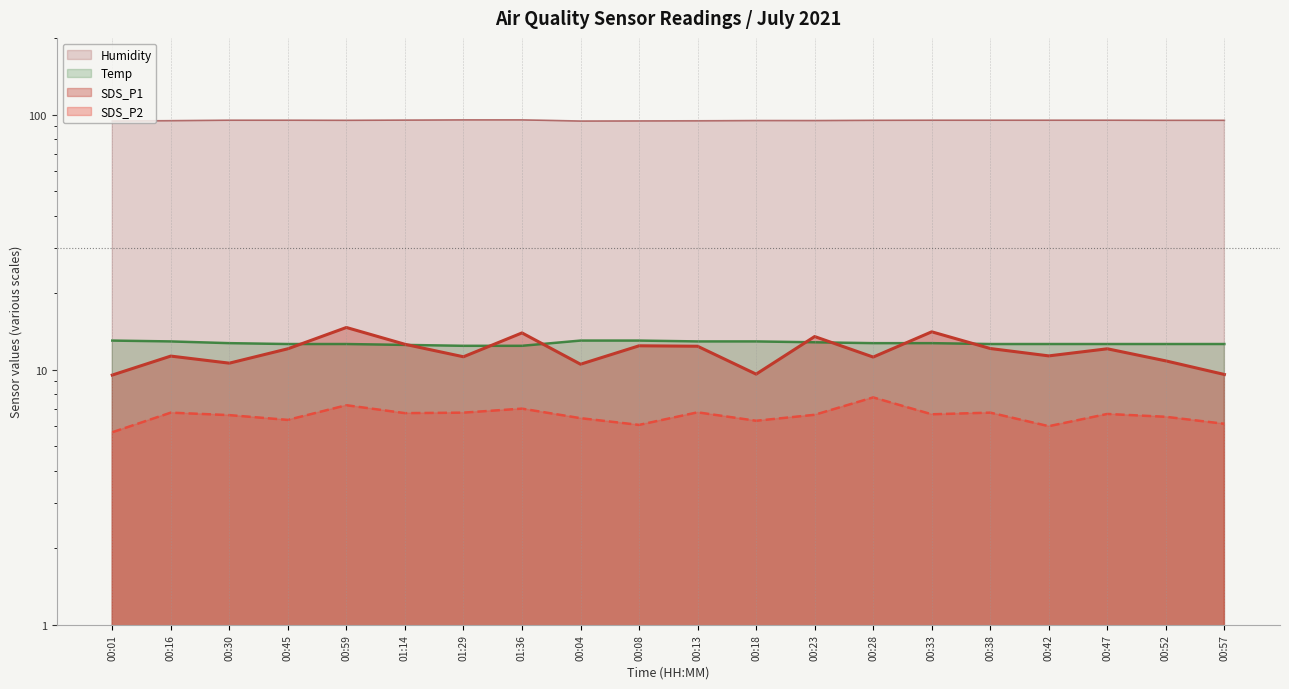

Reading left to right, extract all data points from this chart.

SDS_P1: 00:01=9.5	00:16=11.3	00:30=10.6	00:45=12.1	00:59=14.6	01:14=12.6	01:29=11.2	01:36=13.9	00:04=10.5	00:08=12.4	00:13=12.3	00:18=9.6	00:23=13.5	00:28=11.2	00:33=14.1	00:38=12.1	00:42=11.3	00:47=12.1	00:52=10.8	00:57=9.6
SDS_P2: 00:01=5.7	00:16=6.8	00:30=6.6	00:45=6.3	00:59=7.2	01:14=6.8	01:29=6.8	01:36=7.0	00:04=6.5	00:08=6.1	00:13=6.8	00:18=6.3	00:23=6.7	00:28=7.8	00:33=6.7	00:38=6.8	00:42=6.0	00:47=6.7	00:52=6.5	00:57=6.1
Temp: 00:01=13.0	00:16=12.9	00:30=12.7	00:45=12.6	00:59=12.6	01:14=12.5	01:29=12.4	01:36=12.4	00:04=13.0	00:08=13.0	00:13=12.9	00:18=12.9	00:23=12.8	00:28=12.7	00:33=12.7	00:38=12.6	00:42=12.6	00:47=12.6	00:52=12.6	00:57=12.6
Humidity: 00:01=94.4	00:16=94.7	00:30=95.1	00:45=95.1	00:59=95.0	01:14=95.2	01:29=95.4	01:36=95.4	00:04=94.4	00:08=94.5	00:13=94.6	00:18=94.8	00:23=94.8	00:28=95.0	00:33=95.1	00:38=95.1	00:42=95.1	00:47=95.1	00:52=95.0	00:57=95.0